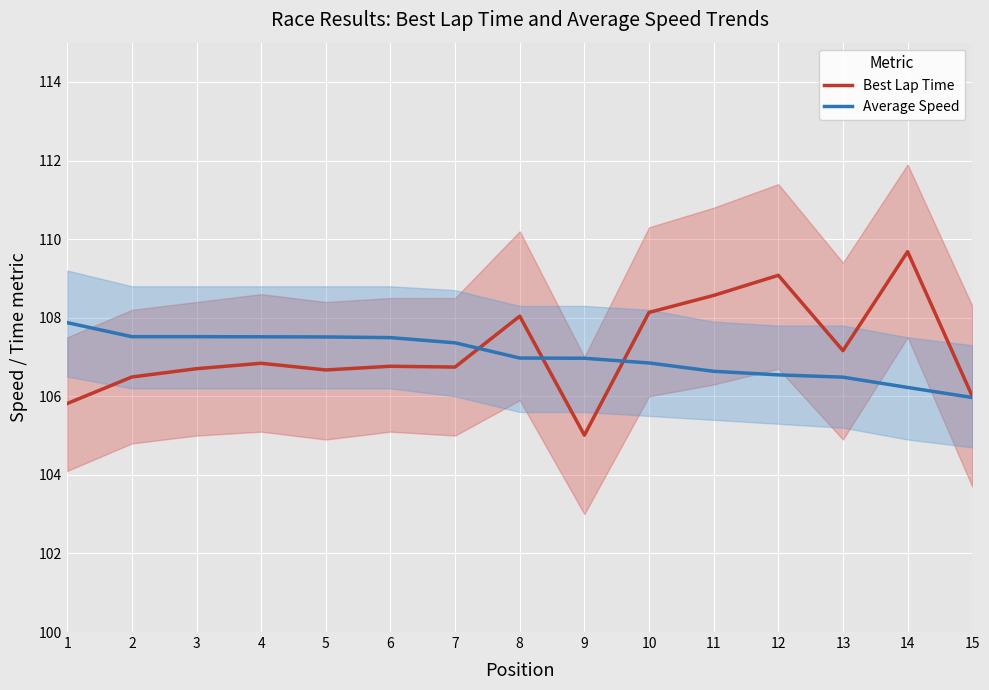

What is the value of the Best Lap Time point at the 11th from the left?

108.6